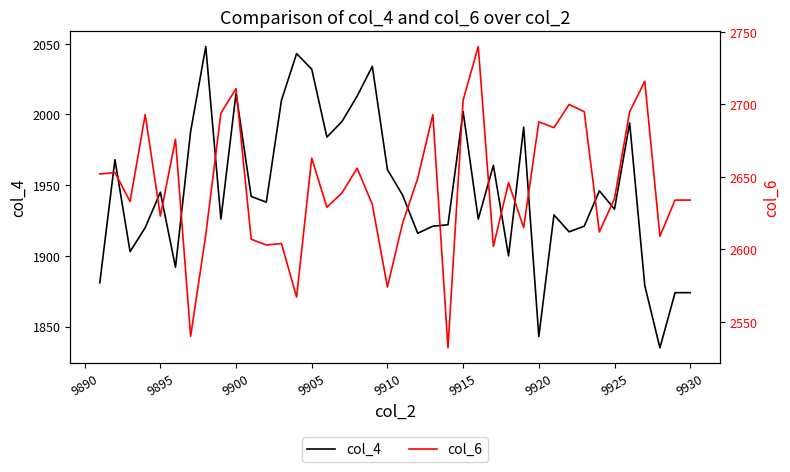

True or false: col_4 and col_6 intersect in this chart.

False